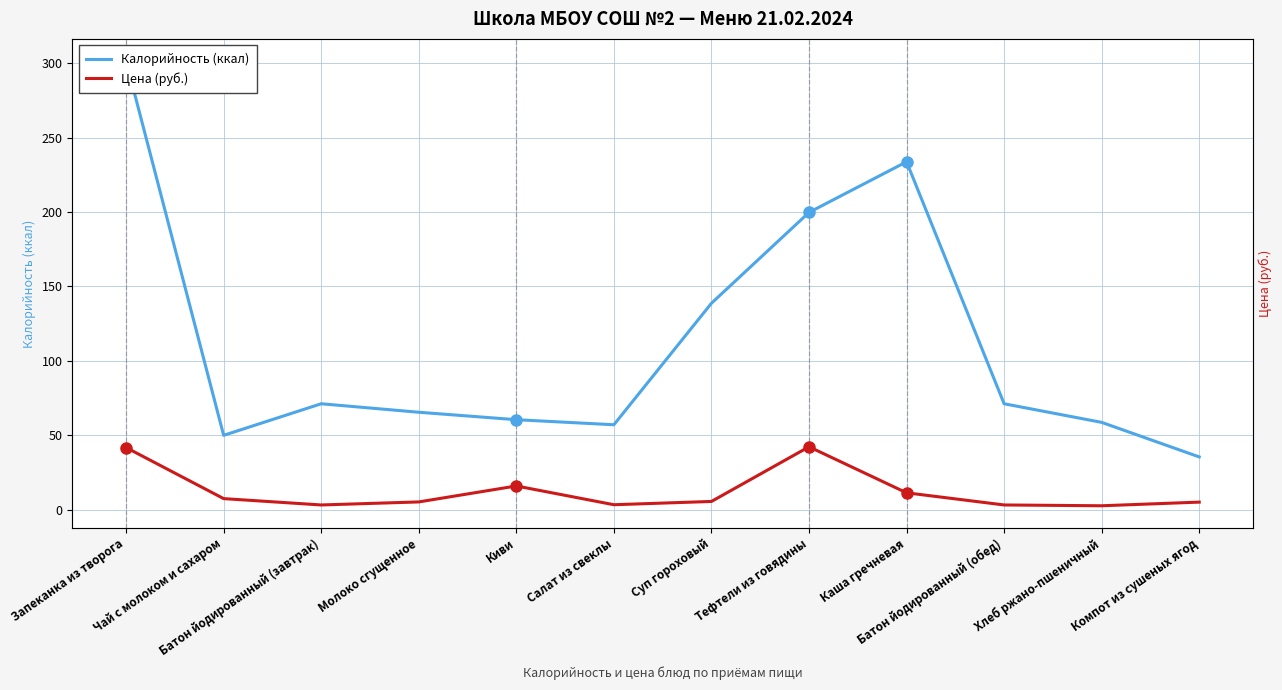

What is the average value of the Калорийность (ккал) series?

111.9